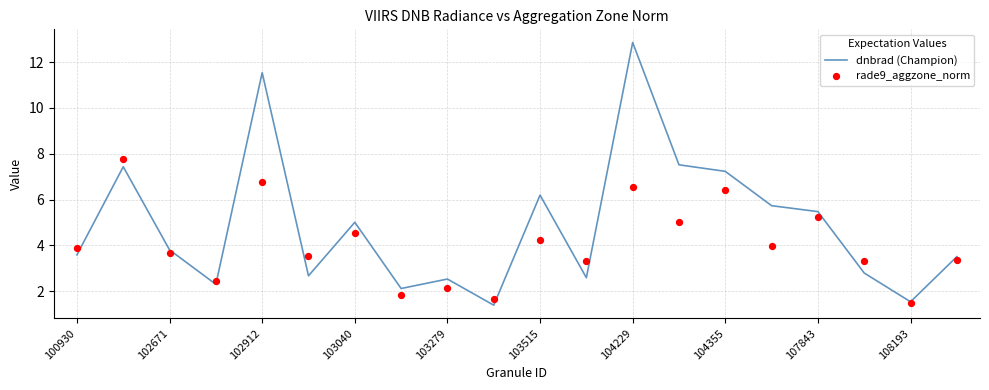

Which series has the largest total across all categories?

dnbrad (Champion)